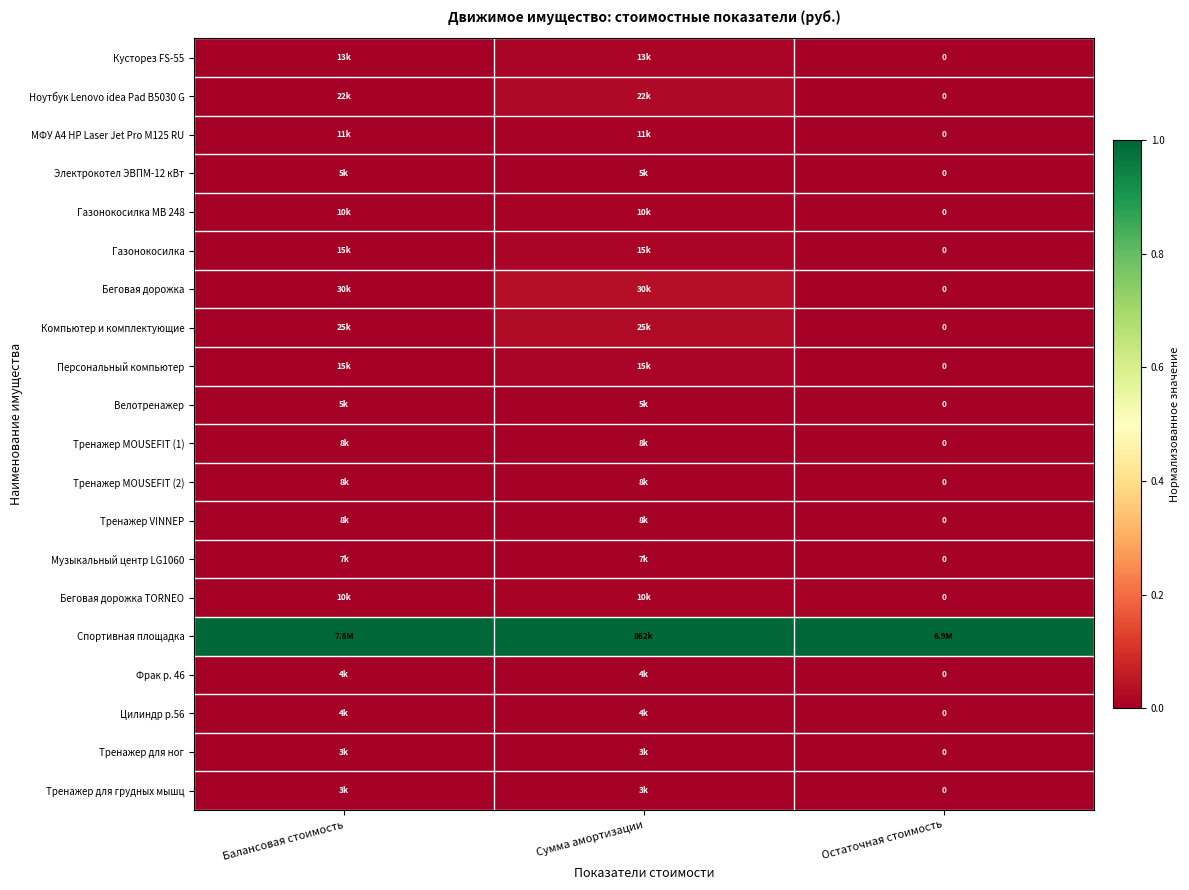

How many data points in Тренажер MOUSEFIT (2) are above 0?

2